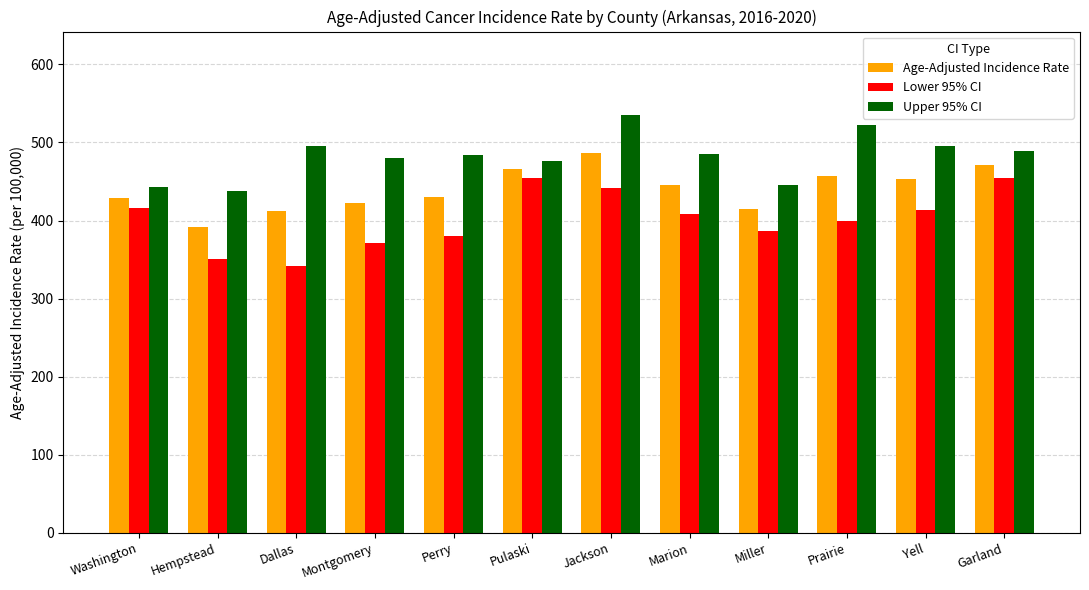

What is the difference between the Upper 95% CI values at Marion and Perry?

1.3